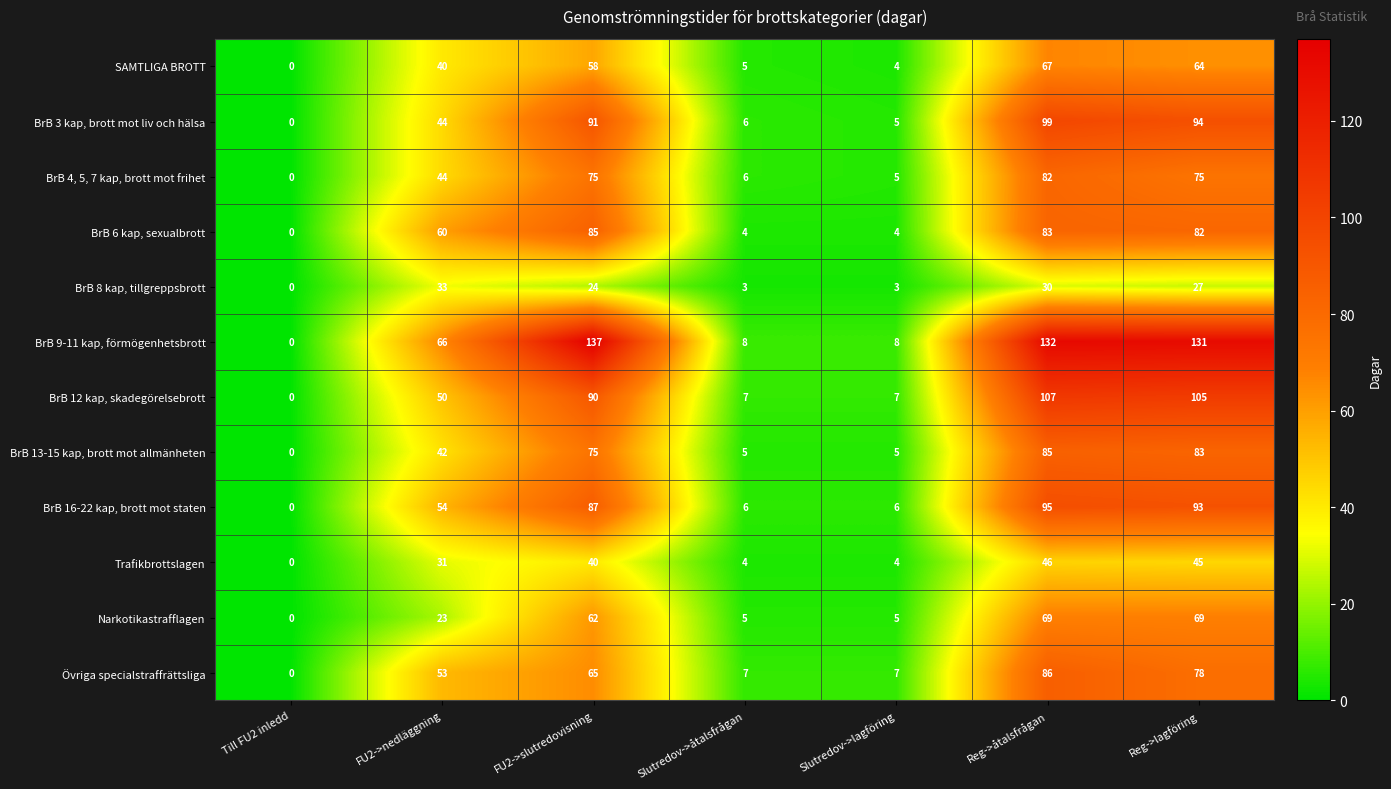

Is it true that Övriga specialstraffrättsliga equals 0 at Till FU2 inledd?

True